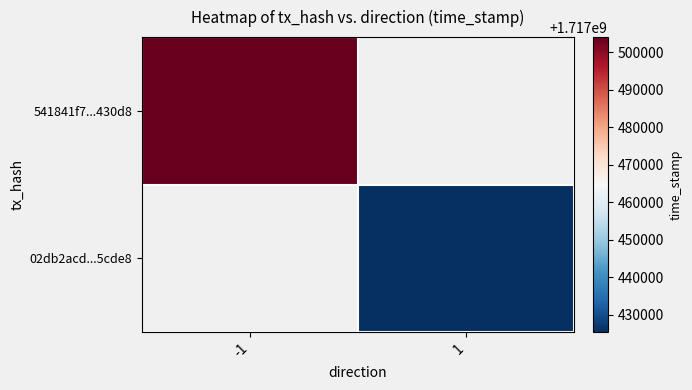

How many values in 541841f7...430d8 are above zero?

1